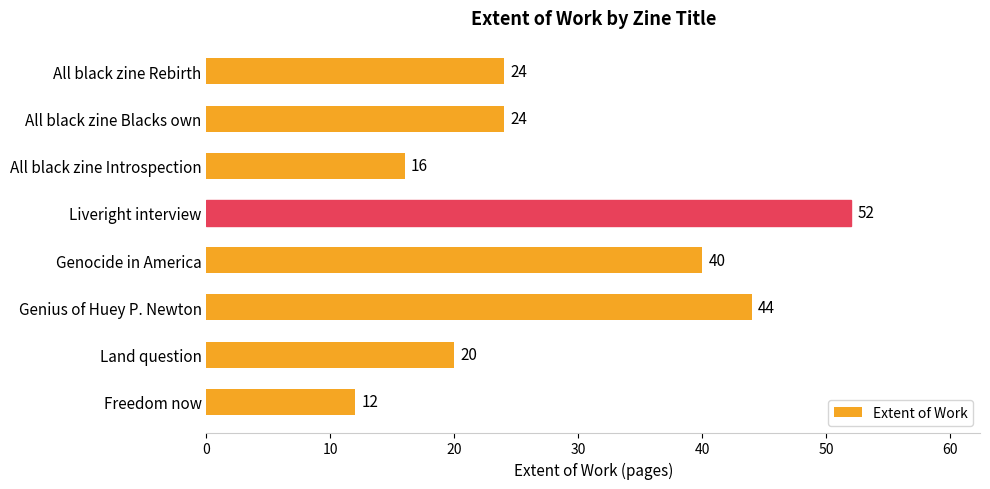

Which label corresponds to the smallest value in the chart?

Freedom now